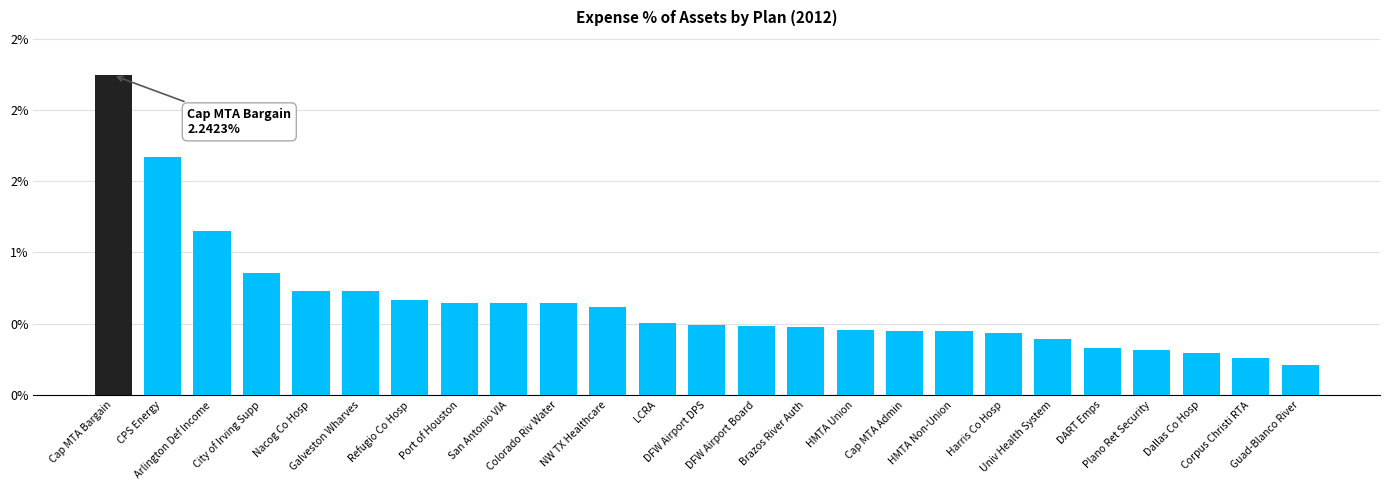

Are the bars horizontal?

No